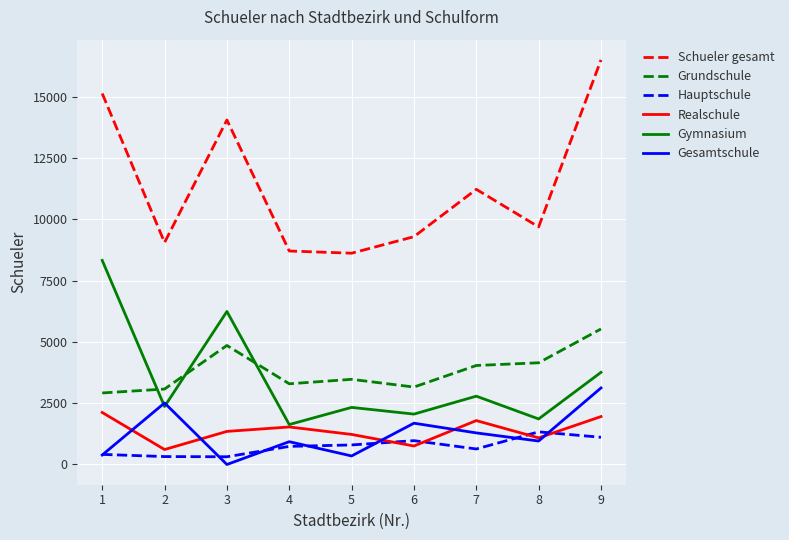

What is the greatest value displayed?

16499